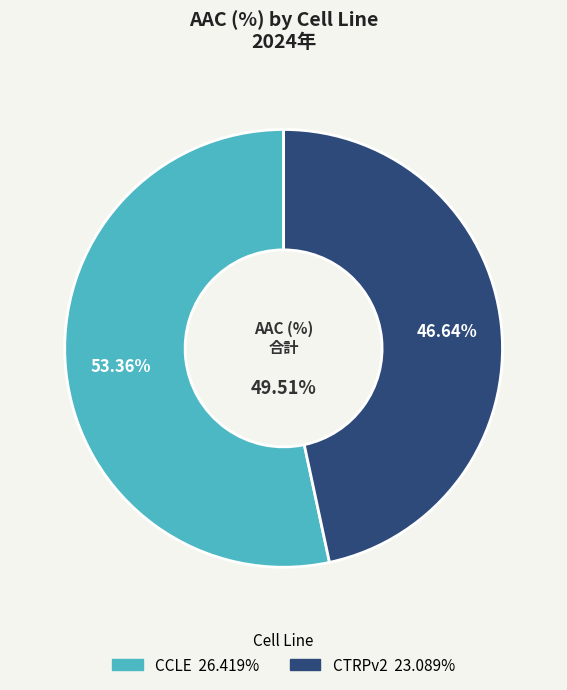

Rank the categories by value from lowest to highest.

CTRPv2, CCLE